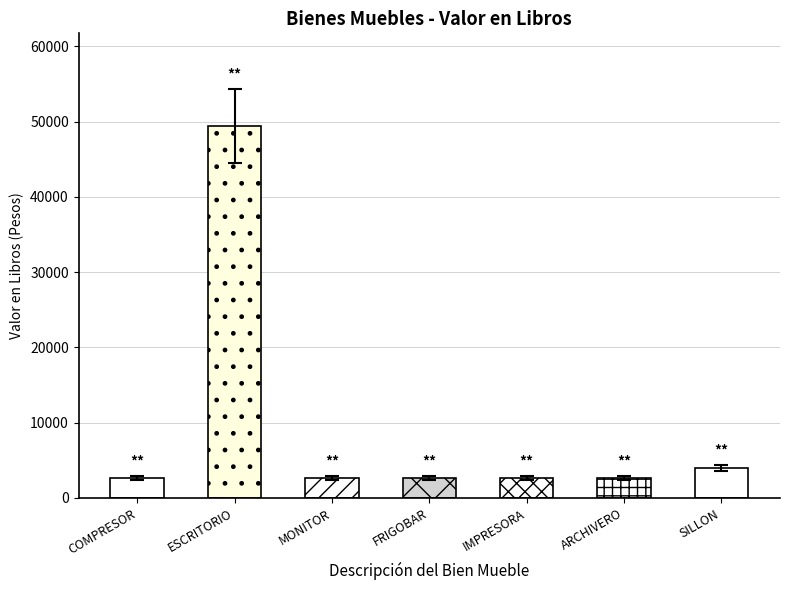

What is the value of the 3rd bar from the left?

2430.0